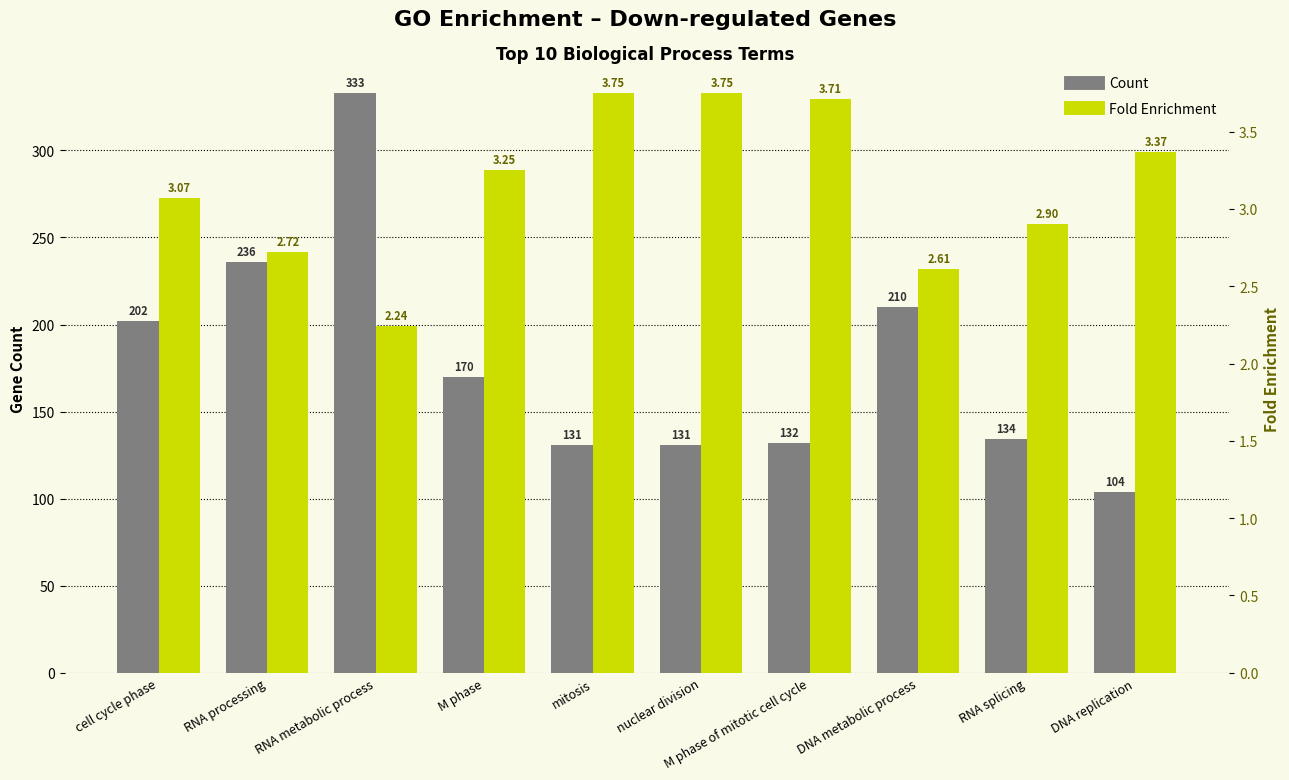

Count the number of data series in this chart.

2